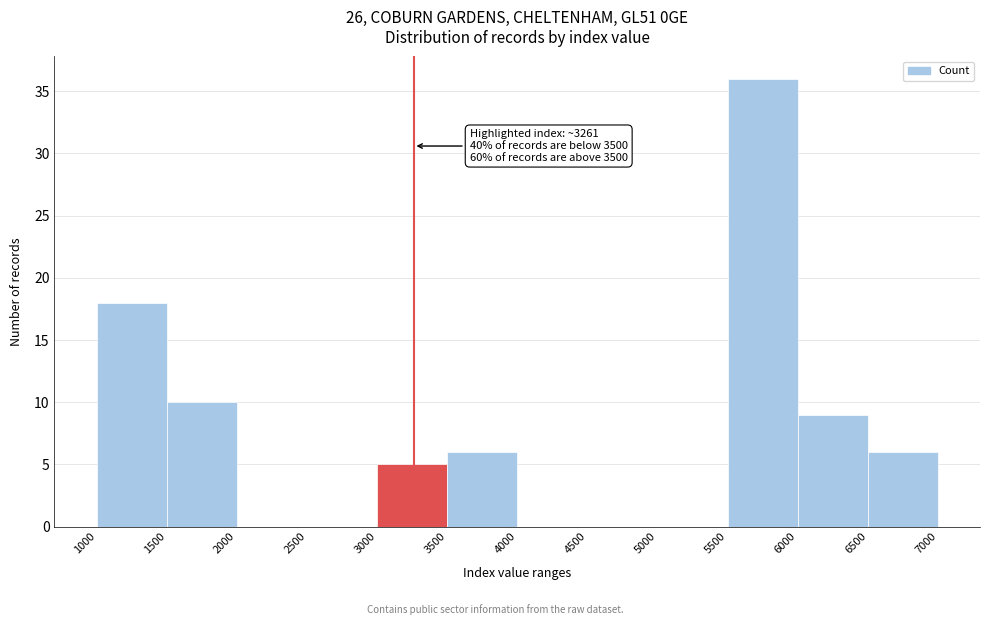

Which range on the x-axis has the tallest bar?

5500 to 6000